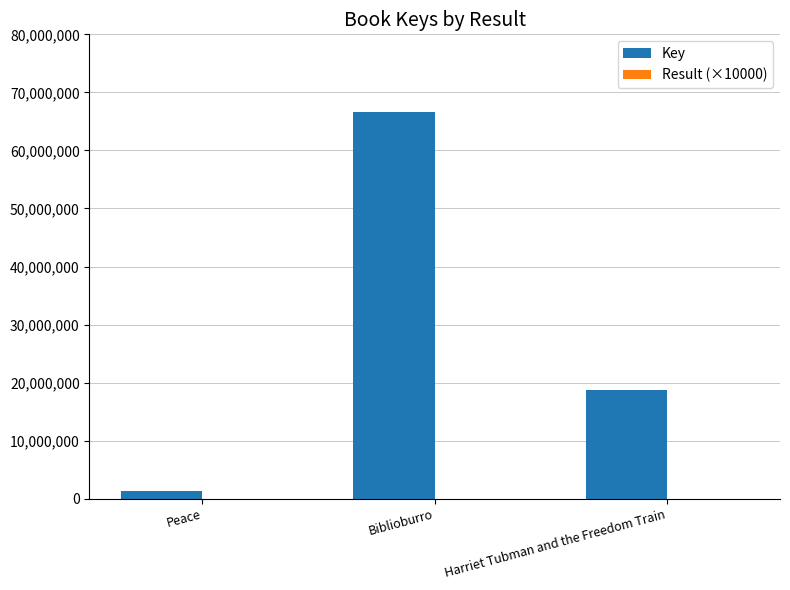

What is the spread (max minus min) of values at Harriet Tubman and the Freedom Train?

18622511